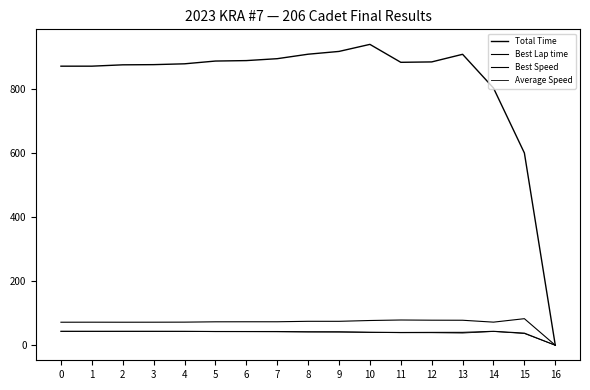

How many lines are shown in the chart?

4